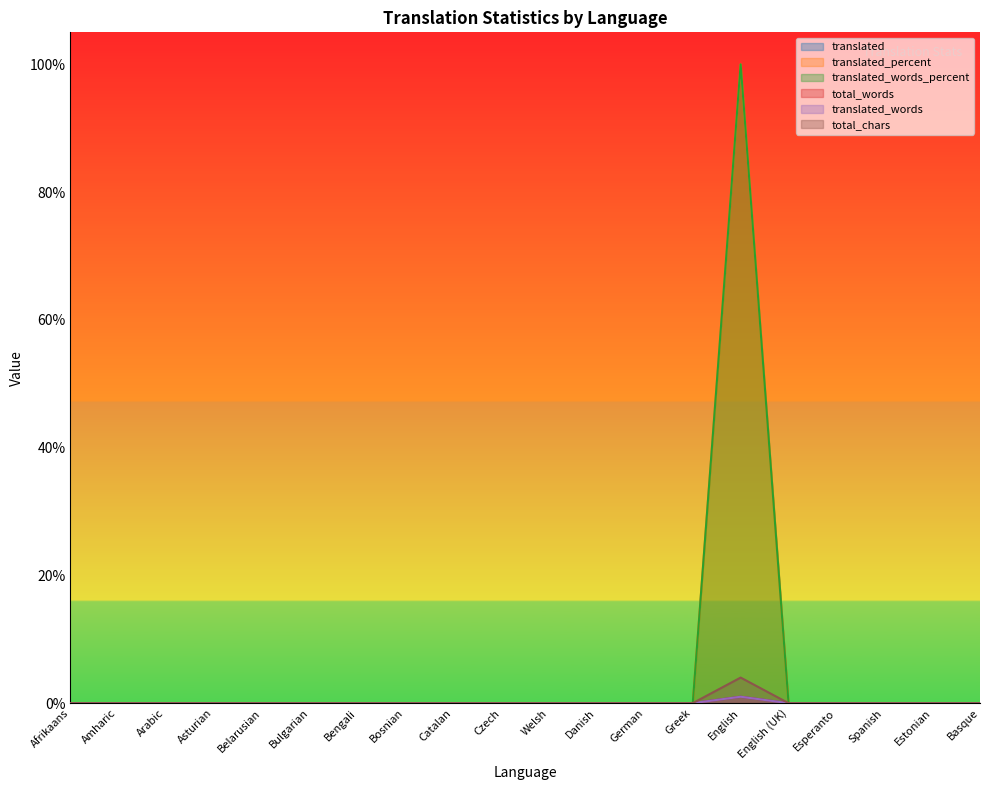

The translated_words series shows 0 at Basque. True or false?

True